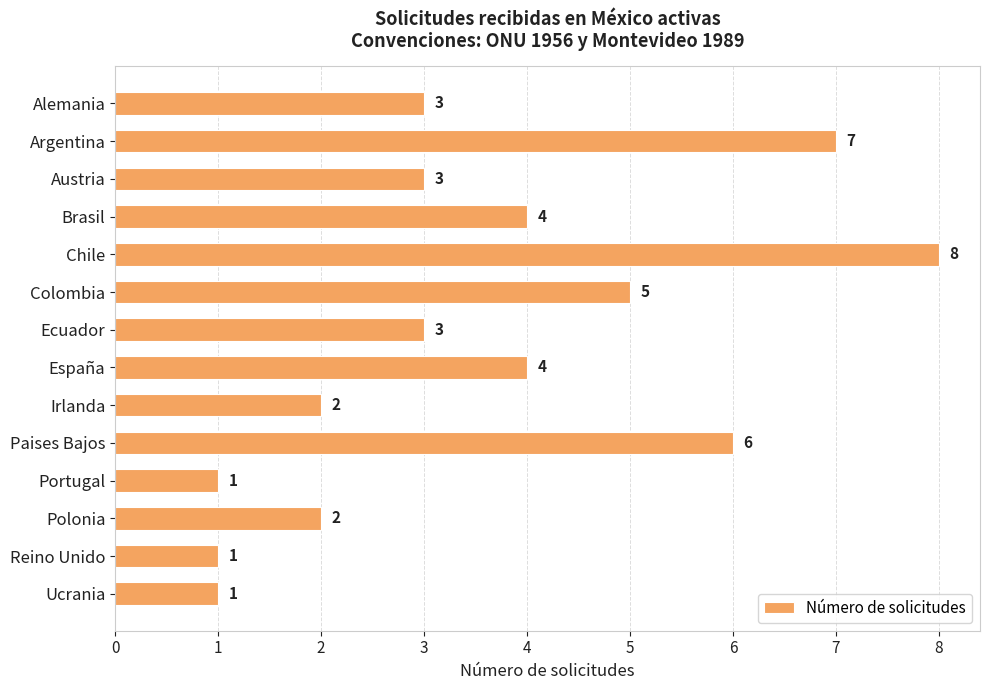

Count the values in the range 2 to 5.

8